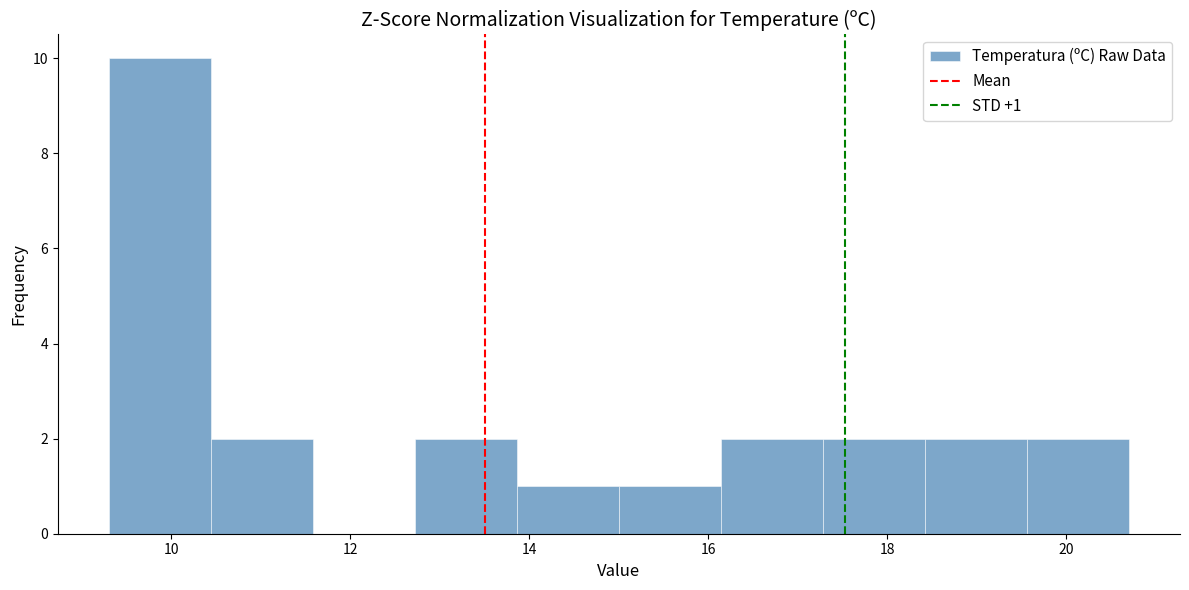

Over which range of the x-axis is the bar tallest?

9.30 to 10.44